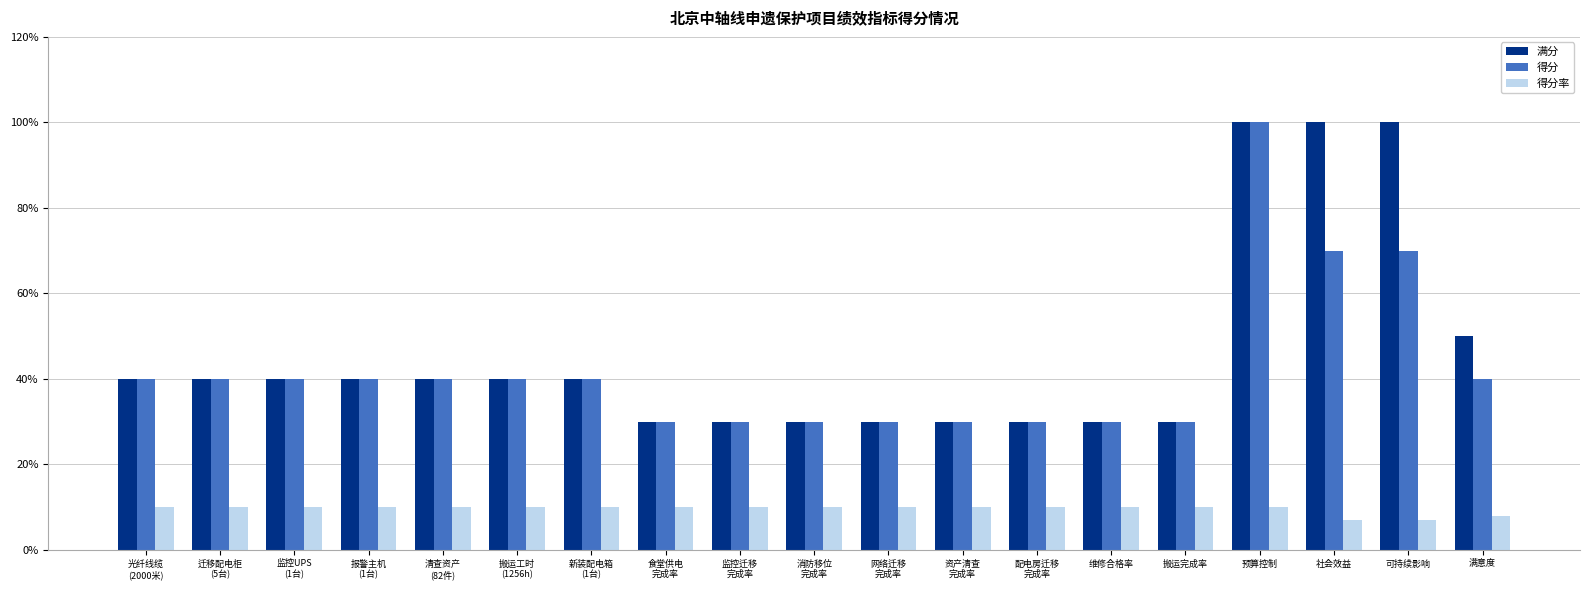

What value does the 满分 series have at 清查资产
(82件)?

4.0